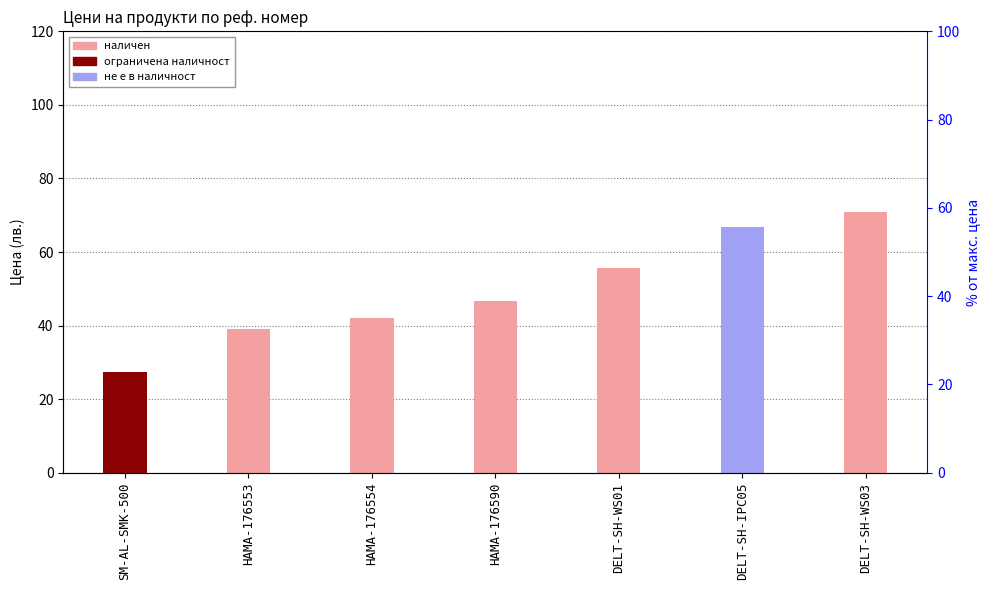

How many data points are less than 46?

3